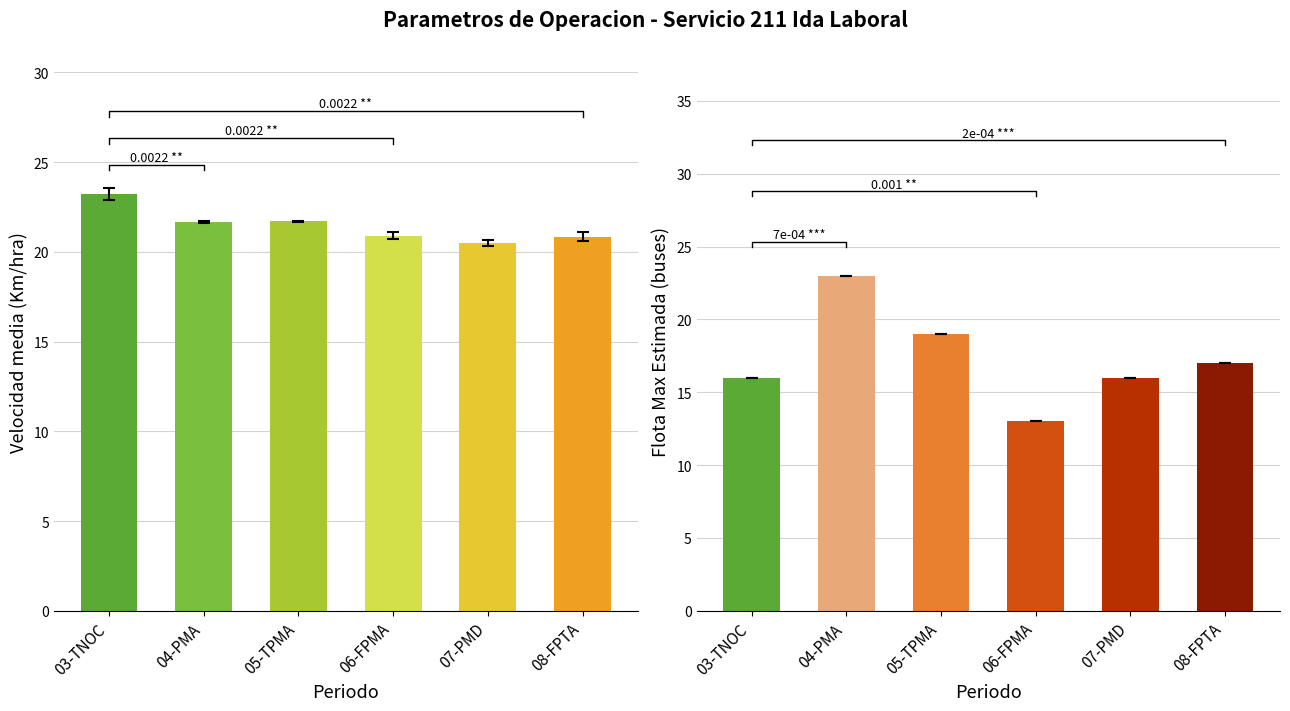

List the series in order of their overall mean, lowest first.

Flota Max Estimada, Velocidad (Km/hra)